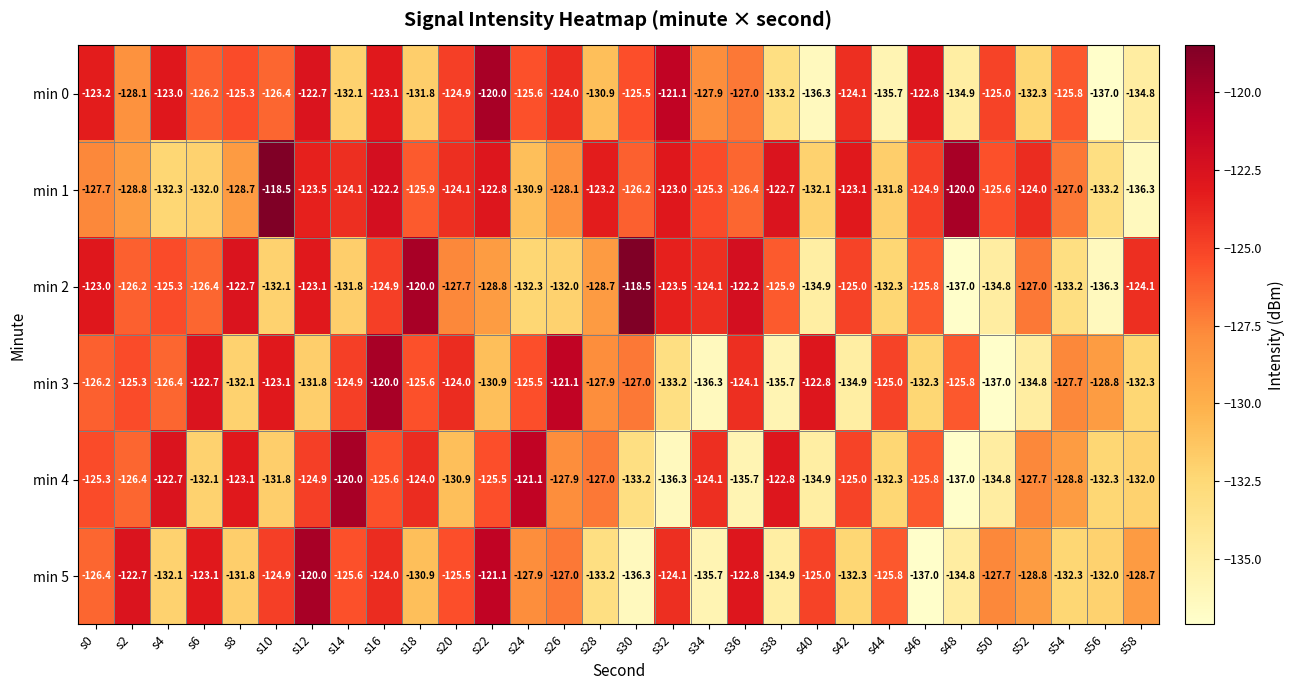

Rank the series at s26 from highest to lowest value.

min 3, min 0, min 5, min 4, min 1, min 2